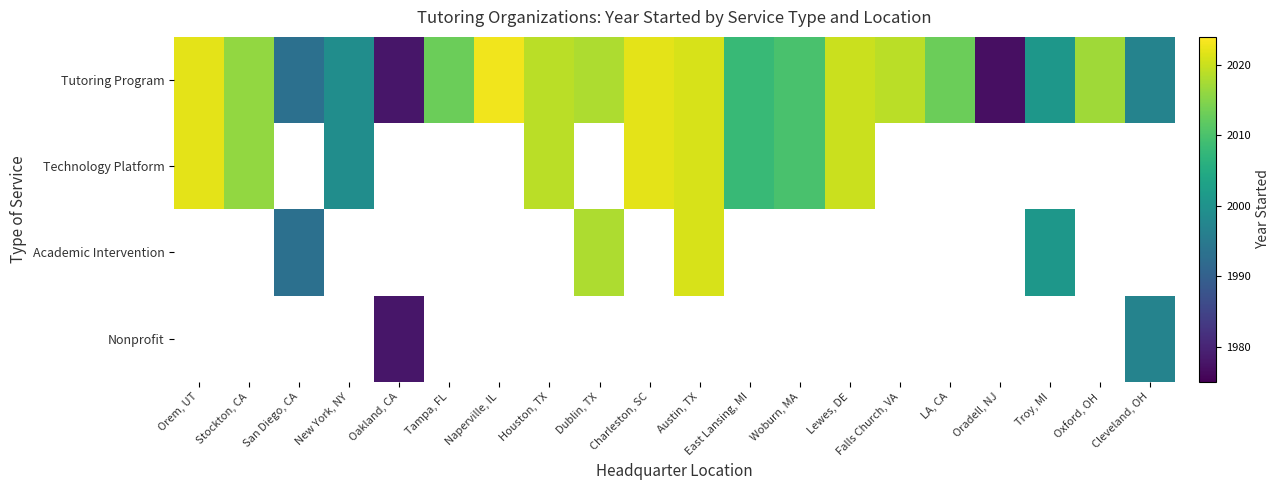

How many data points in Technology Platform are above 2010?

6